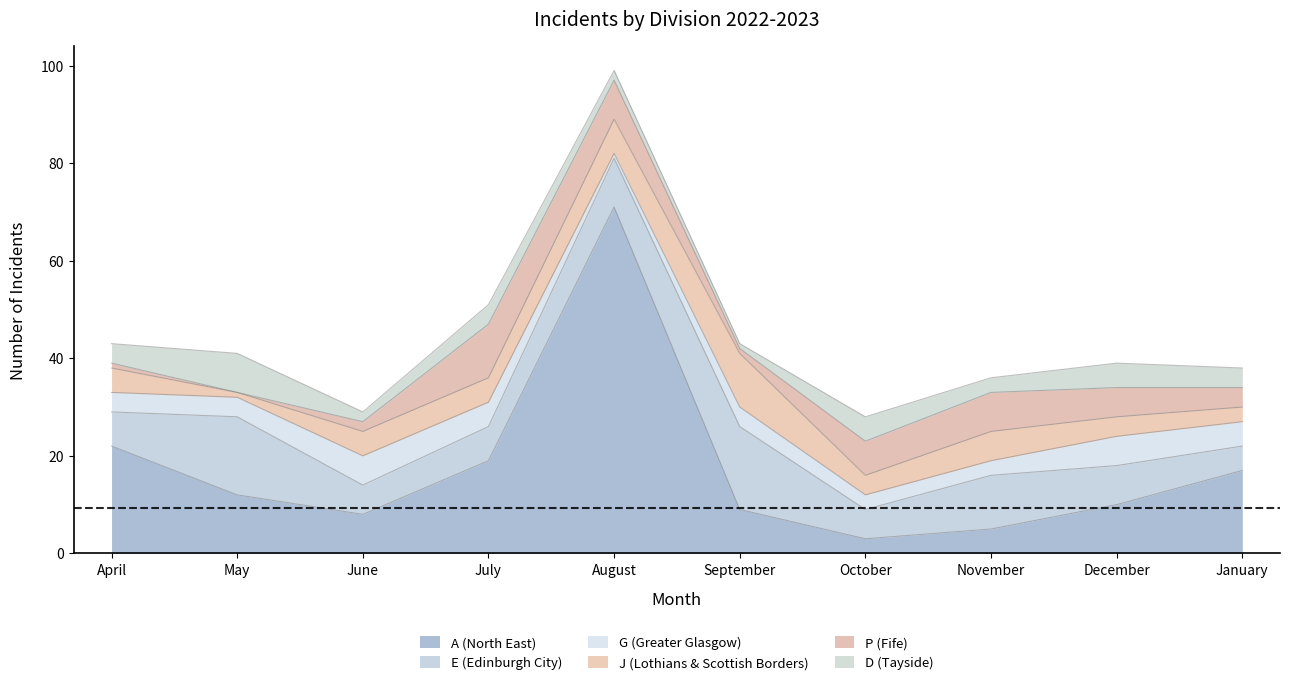

Which series has the largest total across all categories?

A (North East)